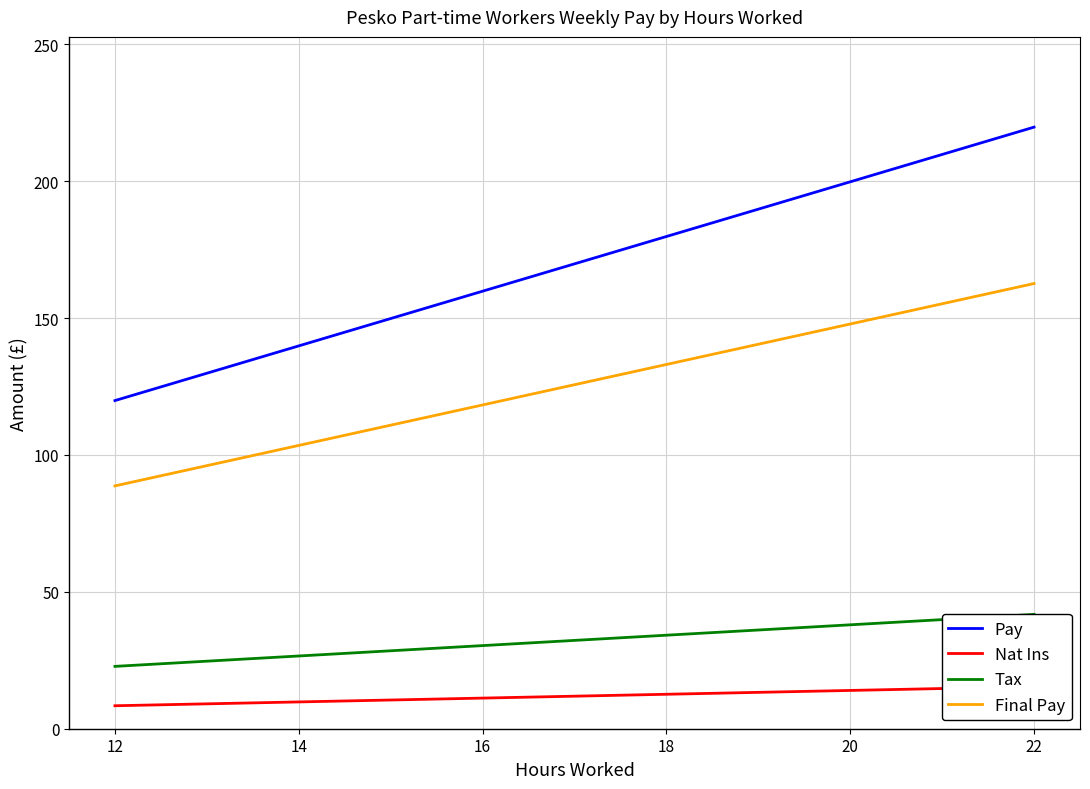

Rank the series at 16 from lowest to highest value.

Nat Ins, Tax, Final Pay, Pay